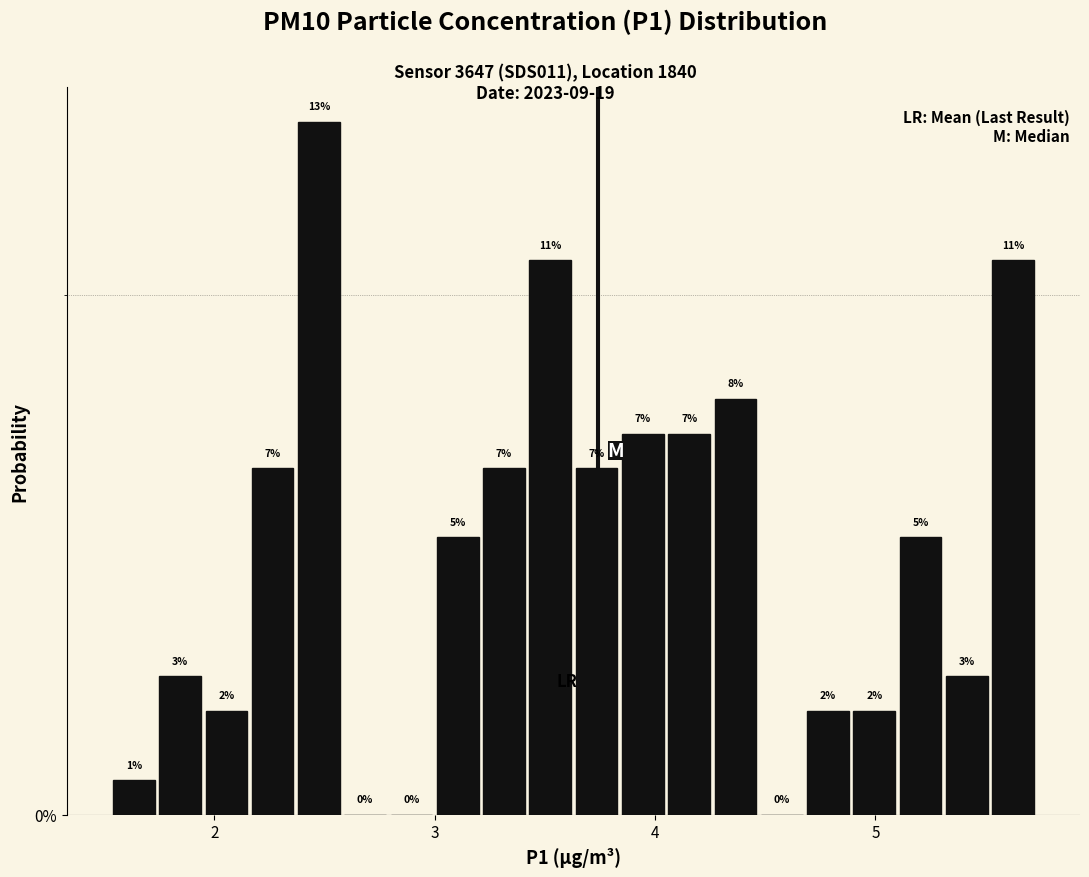

Around what value on the x-axis is the tallest bar? Give the approximate position of its centre, as read against the axis.

2.5